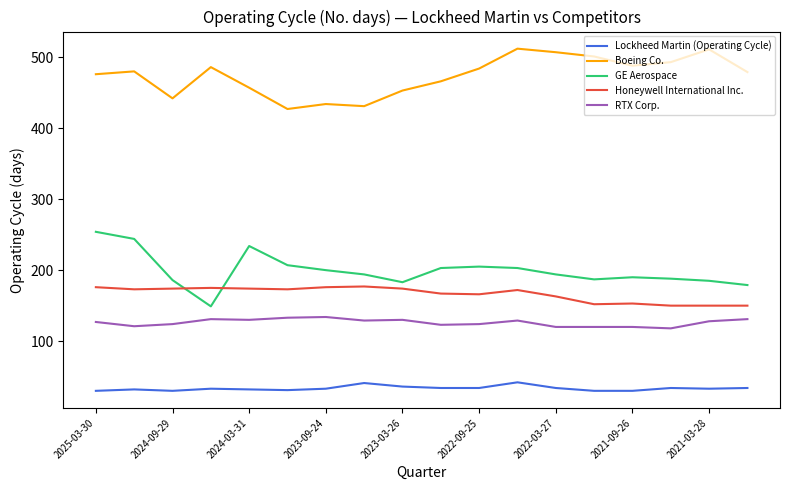

Which series has the largest range (max minus min)?

GE Aerospace